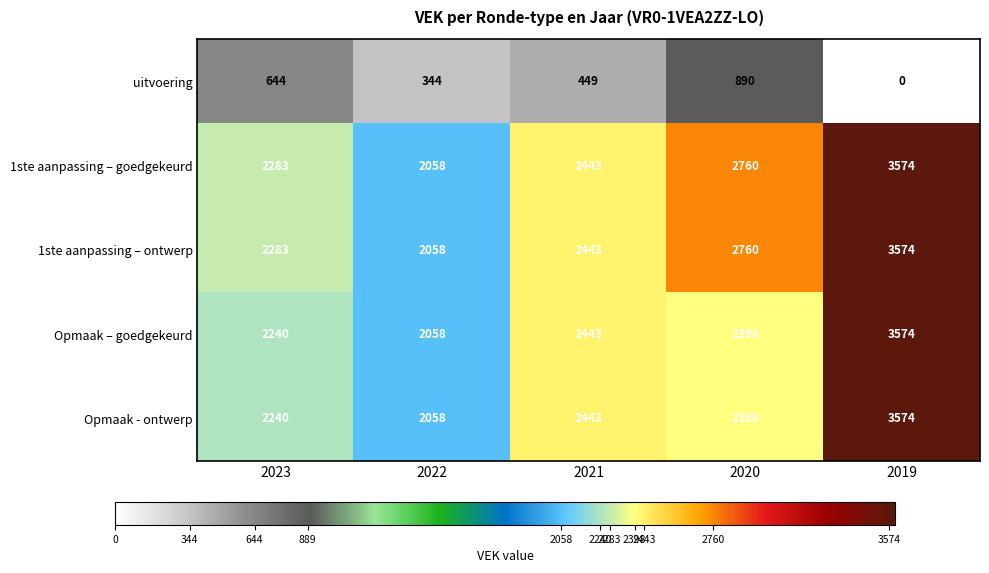

What is the difference between the maximum and second lowest values in the uitvoering series?

546